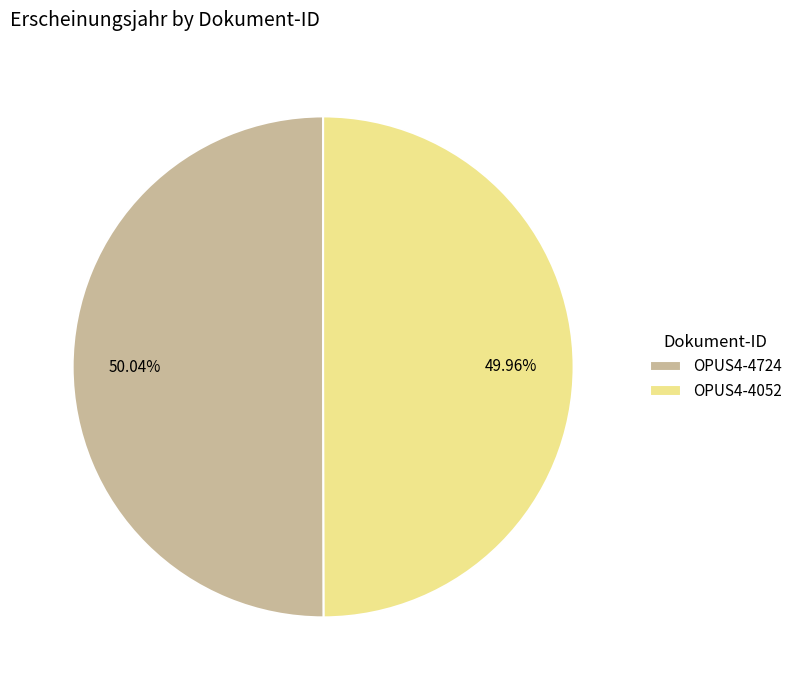

Combined, what portion of the pie is OPUS4-4724 and OPUS4-4052?

100.0%